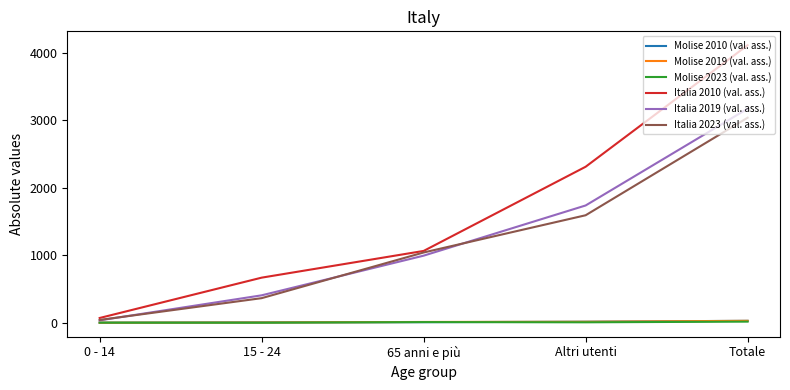

Where is Italia 2010 (val. ass.) nearest to the value 2092?

Altri utenti